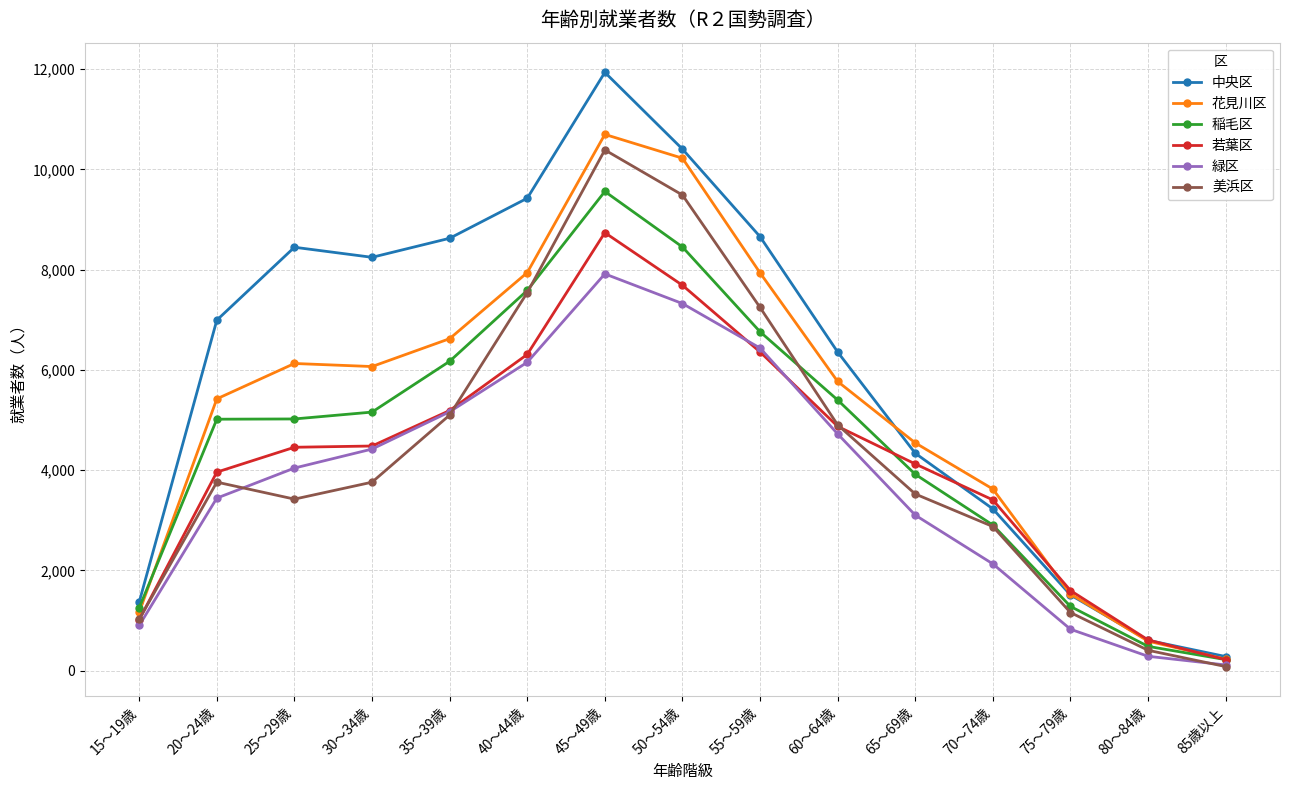

How many series are shown in this chart?

6